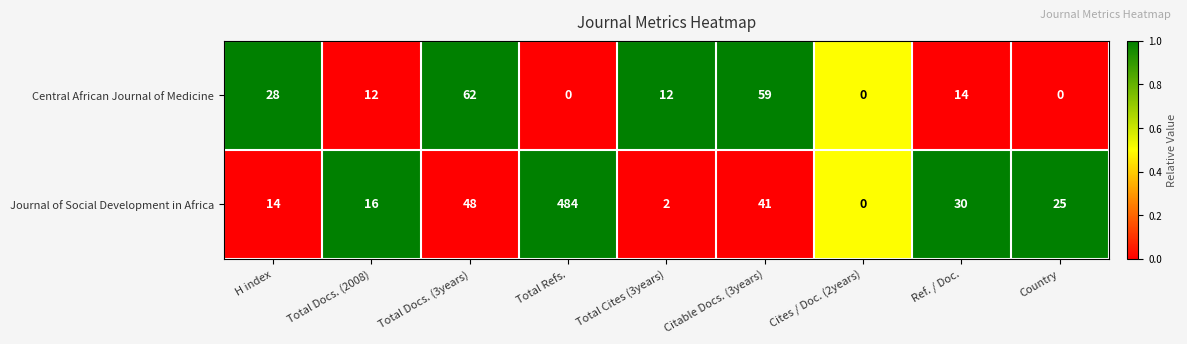

How many distinct data groups are displayed?

2